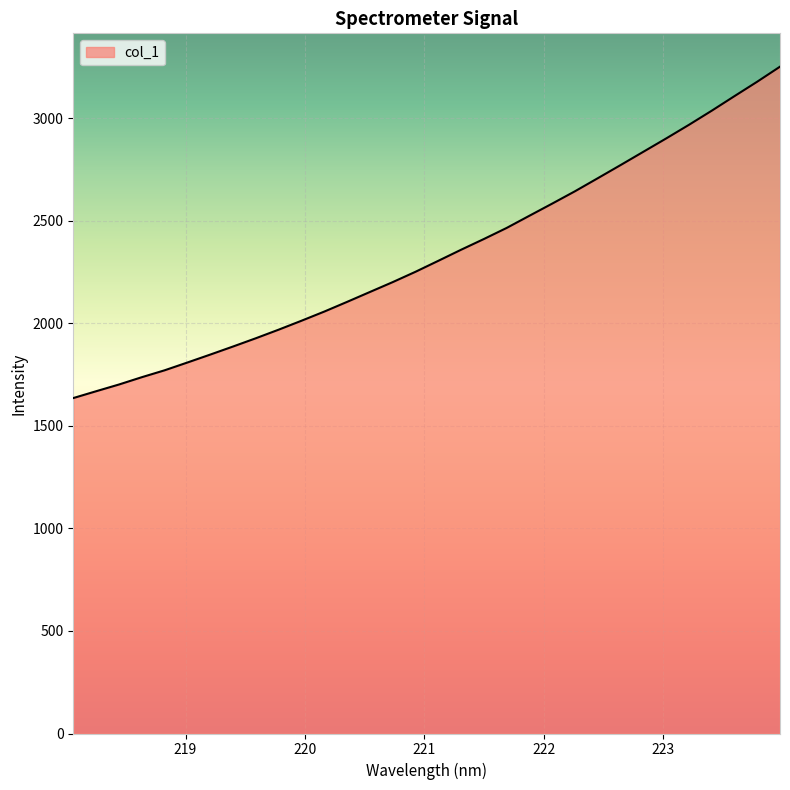

What is the difference between the maximum and minimum values?

1615.5